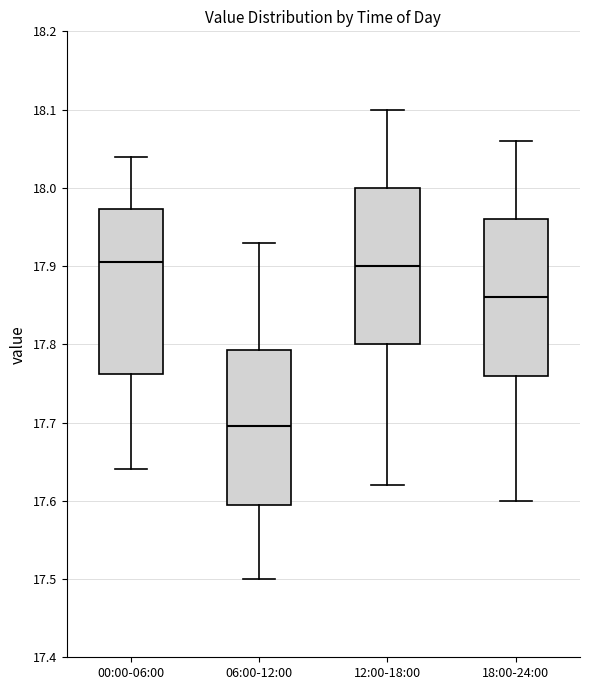

Reading left to right, transcribe this box plot: for each box, give where its median line is, the range the box spans, and where its two whiskers end, as read against the y-axis. The values are not printed on the chart, so give them approximately, as read against the axis.

00:00-06:00: median 17.91, box 17.76 to 17.97, whiskers 17.64 to 18.04
06:00-12:00: median 17.70, box 17.60 to 17.79, whiskers 17.50 to 17.93
12:00-18:00: median 17.90, box 17.80 to 18.00, whiskers 17.62 to 18.10
18:00-24:00: median 17.86, box 17.76 to 17.96, whiskers 17.60 to 18.06